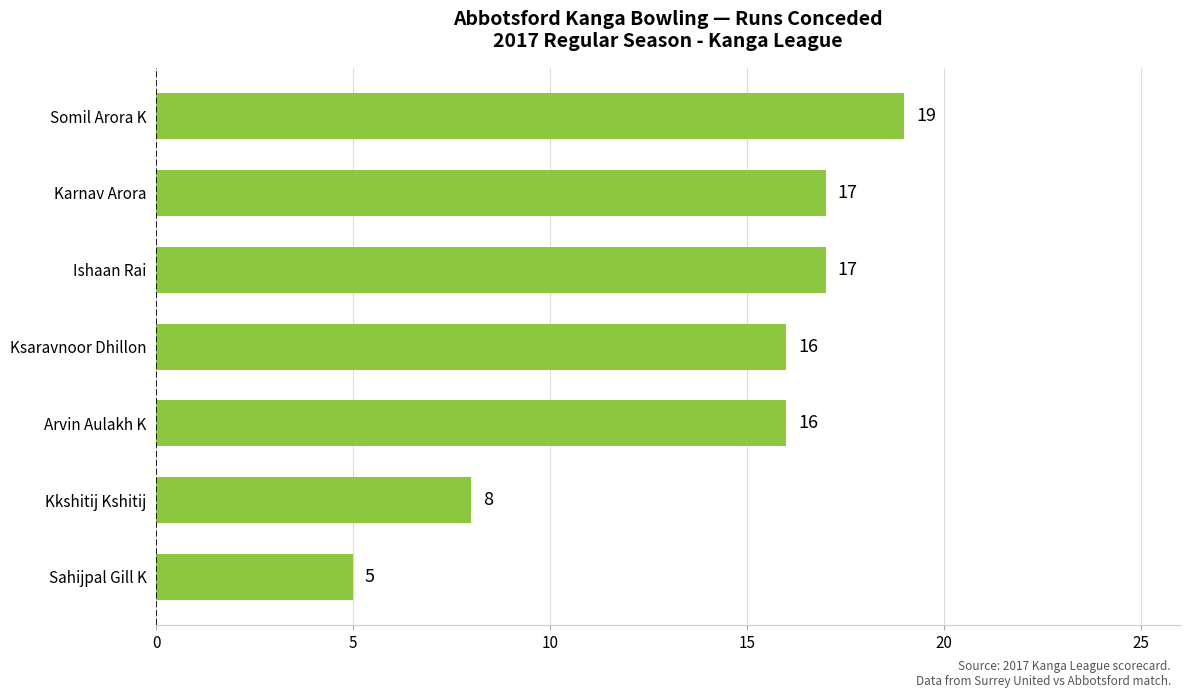

Reading bottom to top, transcribe all the data shown in this chart.

Sahijpal Gill K=5	Kkshitij Kshitij=8	Arvin Aulakh K=16	Ksaravnoor Dhillon=16	Ishaan Rai=17	Karnav Arora=17	Somil Arora K=19